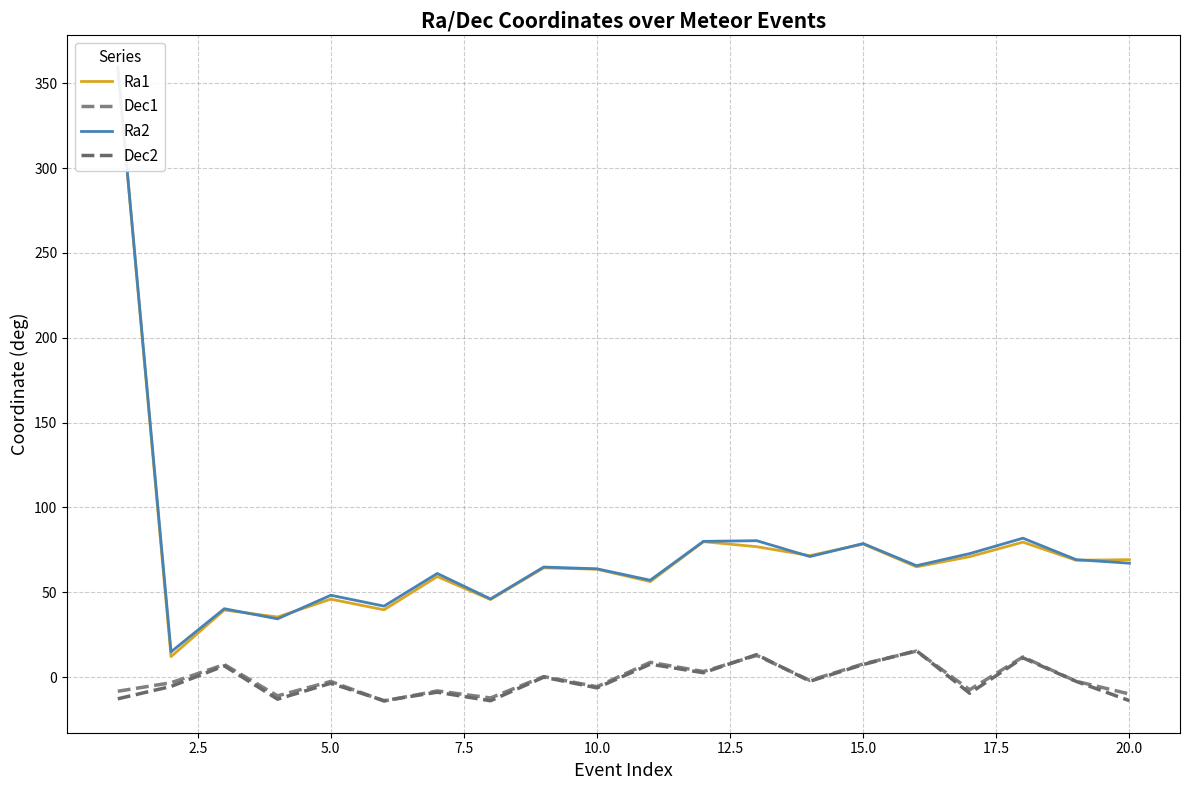

True or false: Dec1 and Ra1 cross at least once.

False